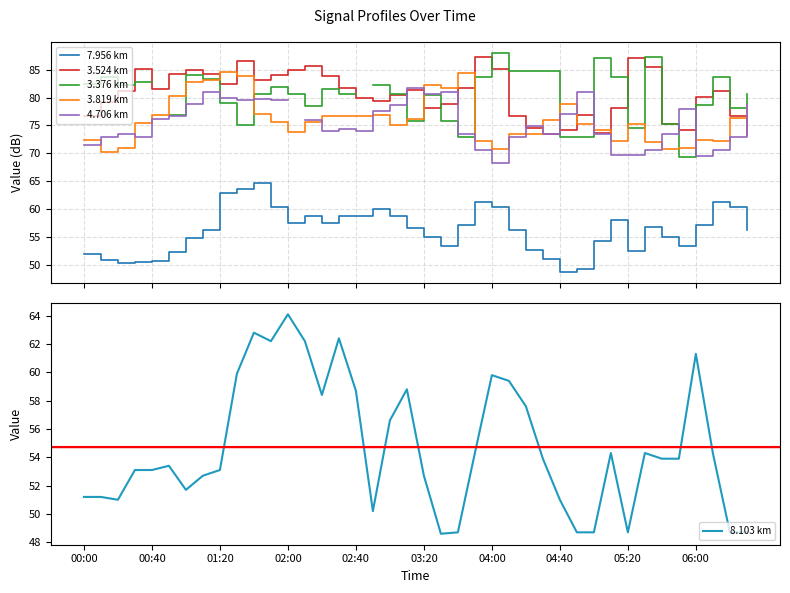

True or false: 7.956 km and 3.819 km cross at least once.

False